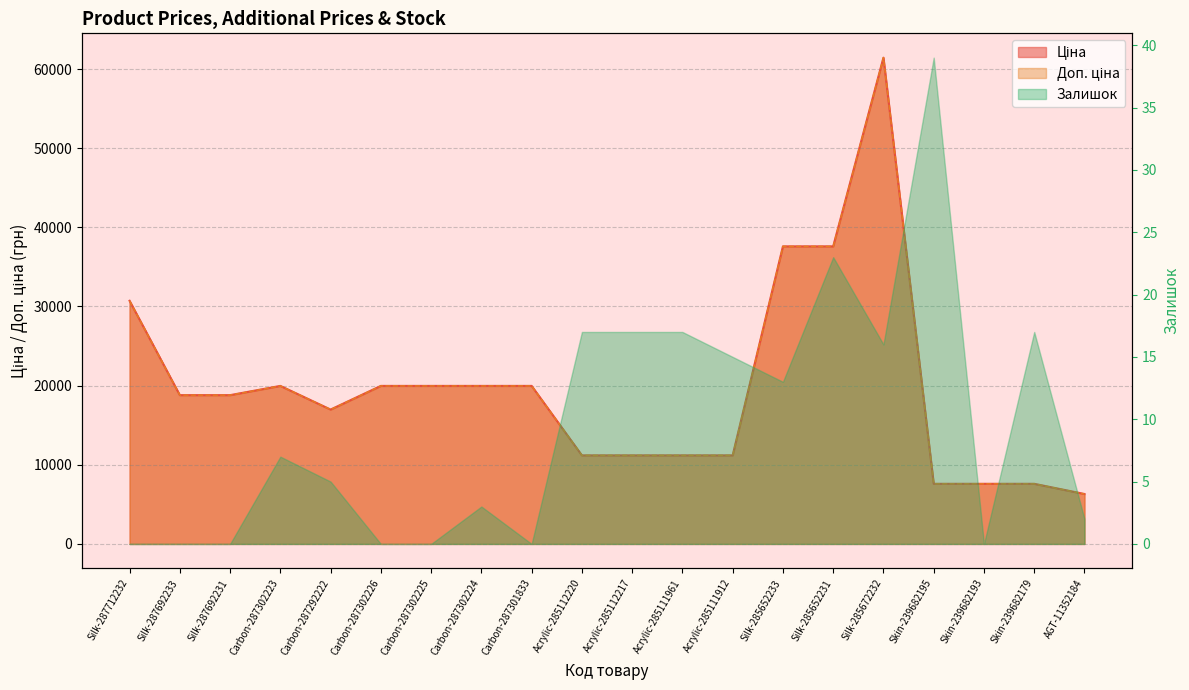

Where is the first local minimum for Доп. ціна?

Carbon-287292222